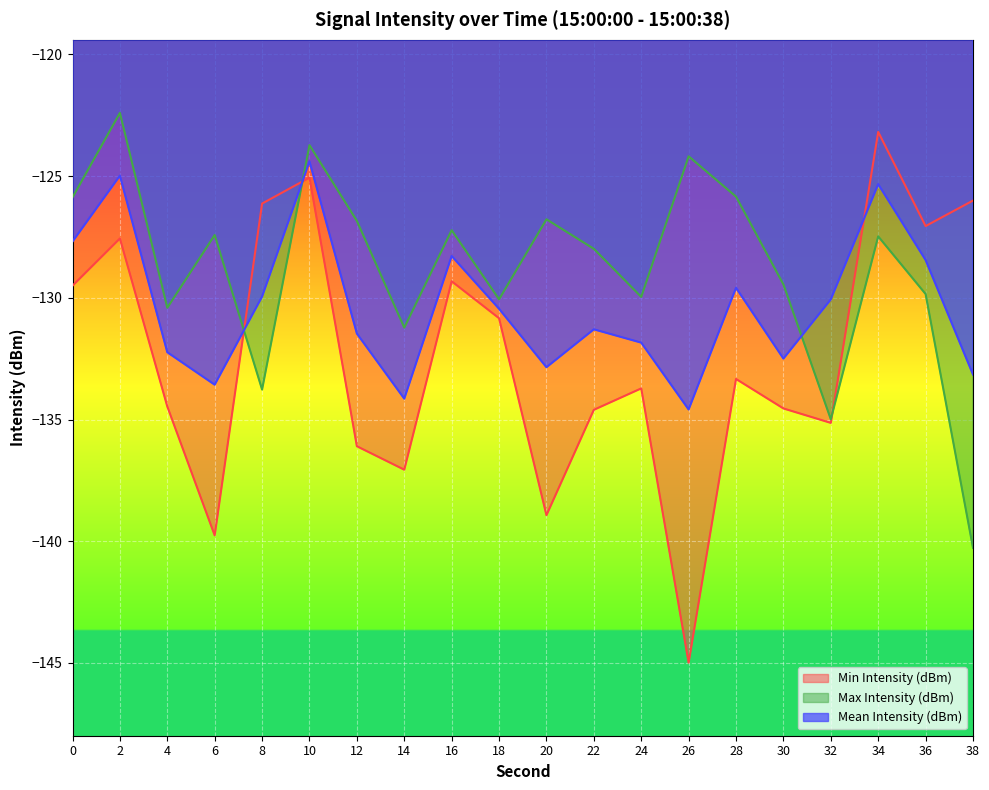

Is it true that Max Intensity (dBm) equals -166.7 at 0?

False